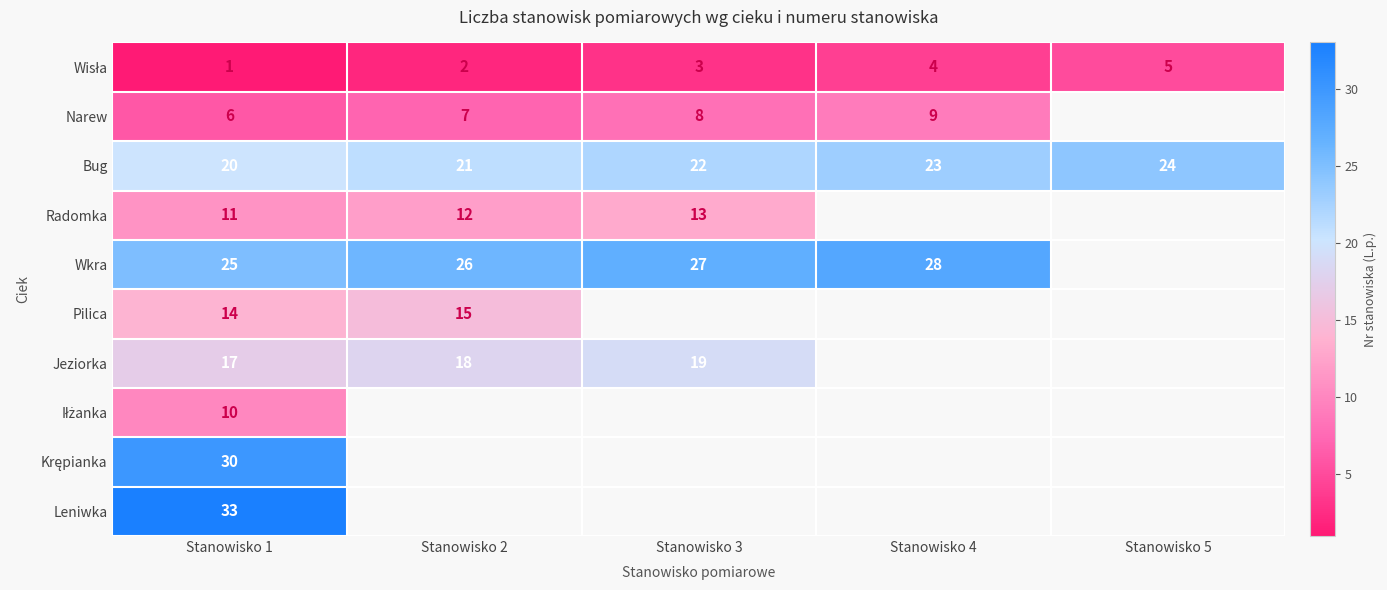

What is the greatest value displayed?

33